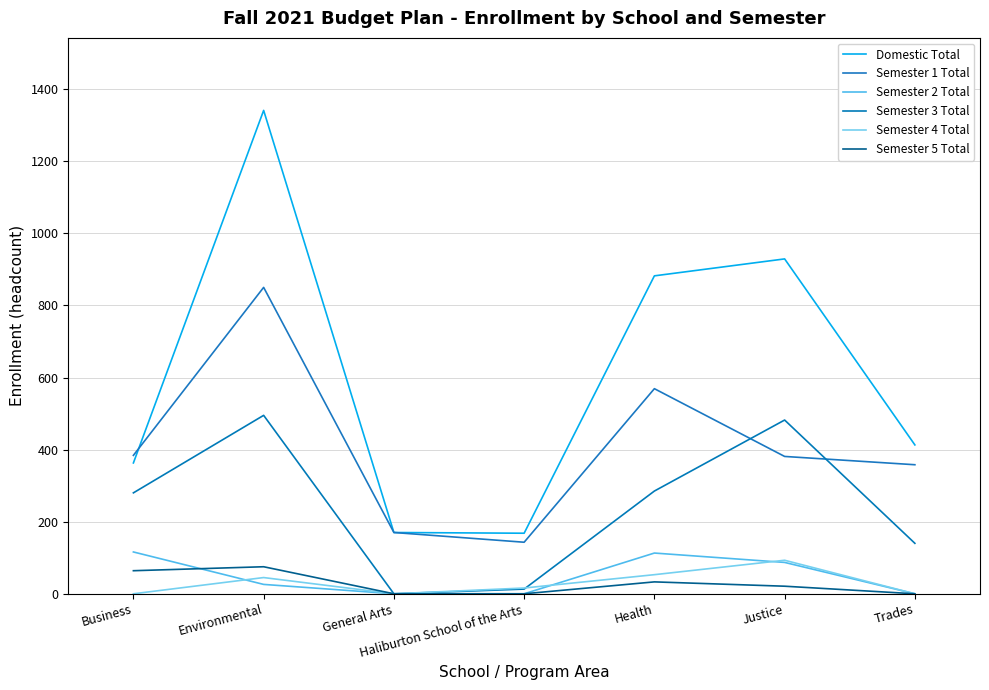

True or false: Semester 1 Total and Semester 2 Total intersect in this chart.

False